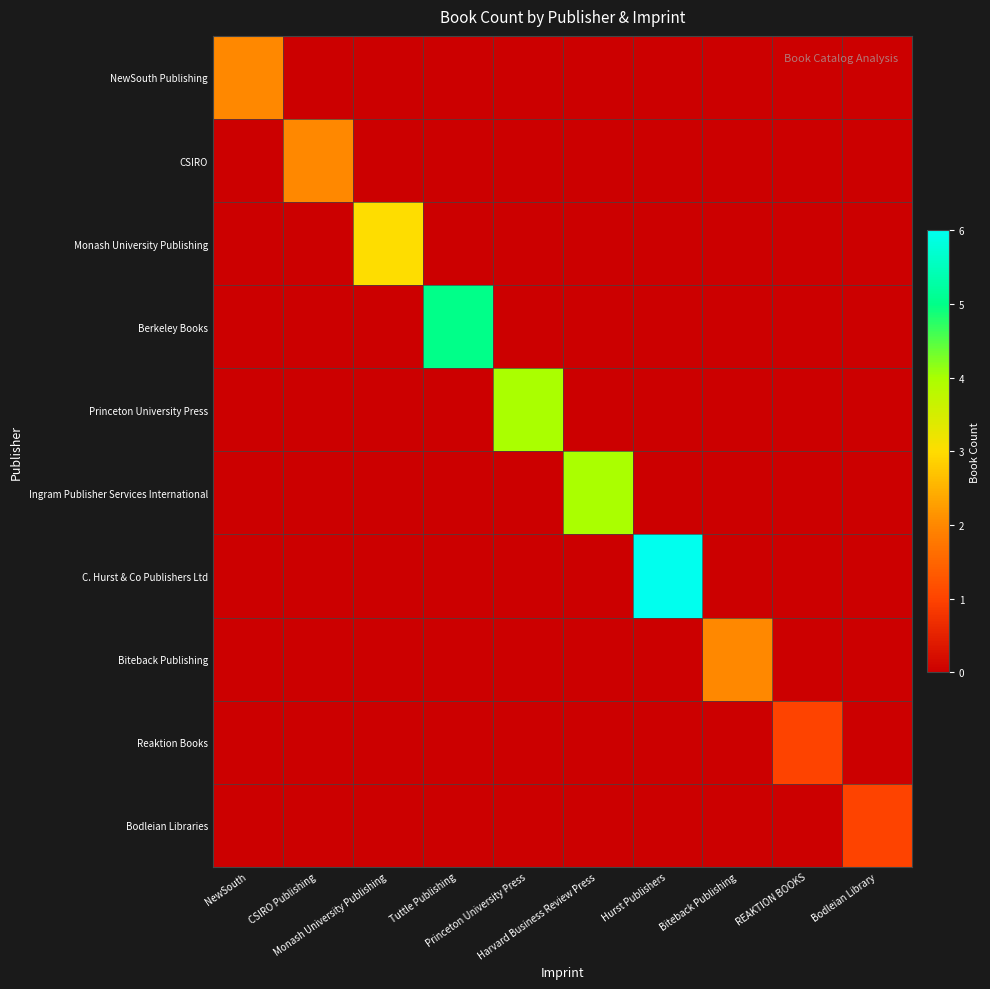

At how many categories does at least one series exceed 2?

5